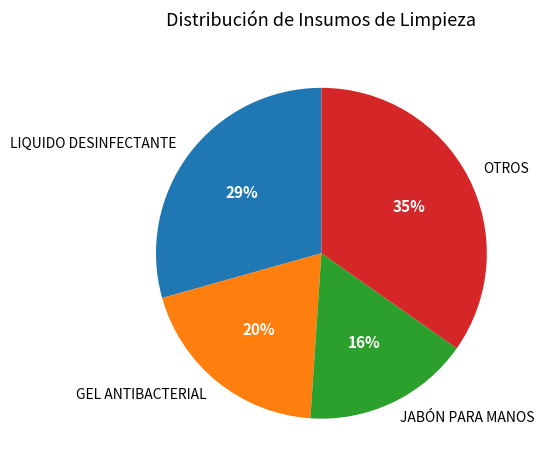

Which has a higher value, JABÓN PARA MANOS or OTROS?

OTROS